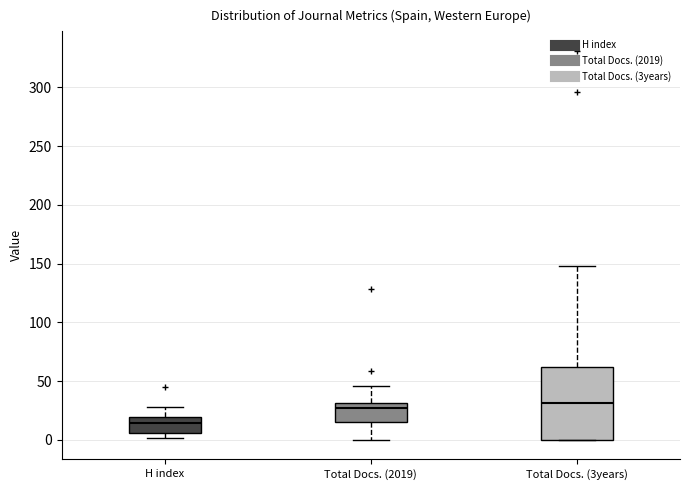

Reading left to right, read every box against the y-axis: the position of its median line, the range the box covers, and the ends of its whiskers. The values are not printed on the chart, so give them approximately, as read against the axis.

H index: median 15, box 5 to 20, whiskers 0 to 30
Total Docs. (2019): median 30 (just below the box's upper edge), box 15 to 30, whiskers 0 to 45
Total Docs. (3years): median 30, box 0 to 60, whiskers 0 to 150